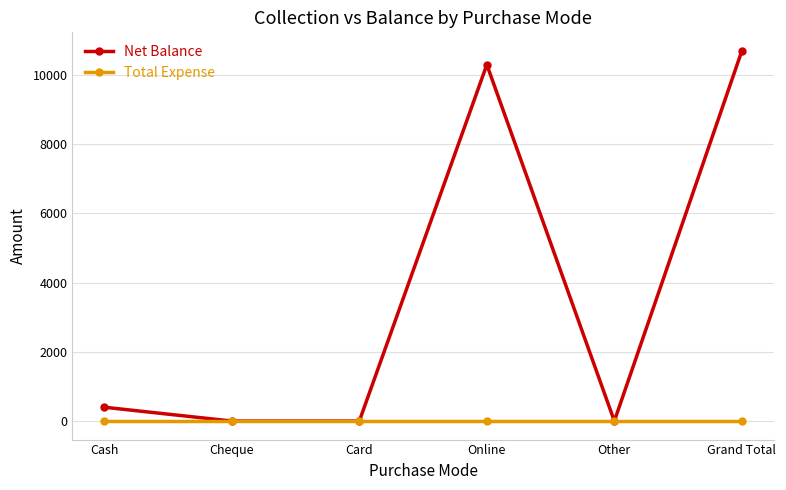

Count the number of data series in this chart.

2